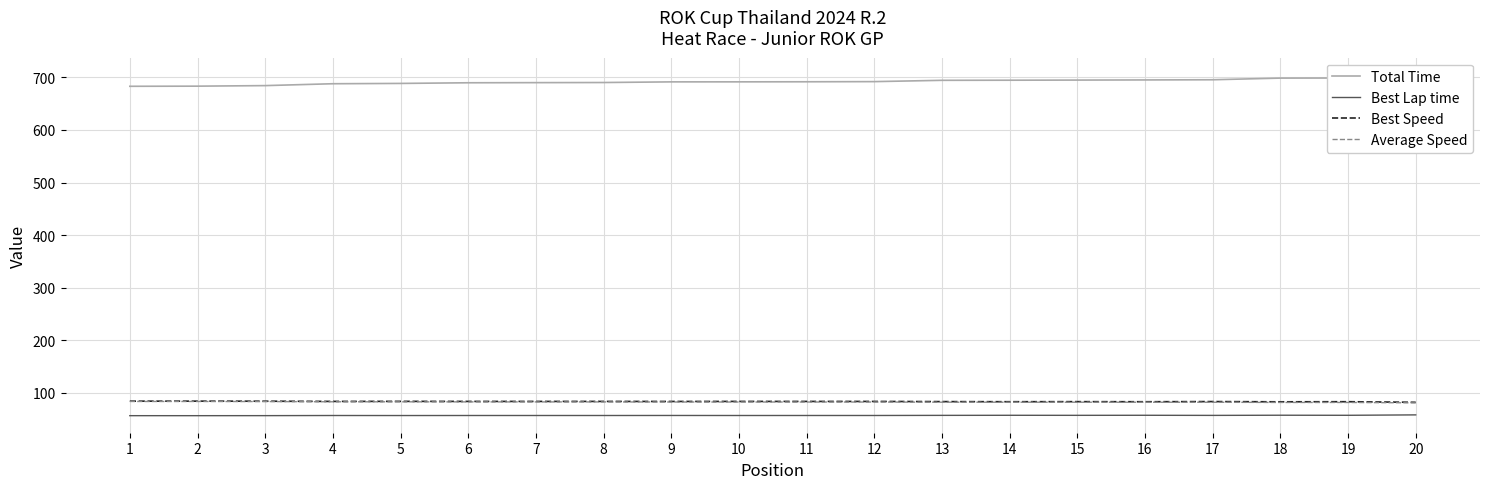

What is the sum of all Total Time values?

13842.0